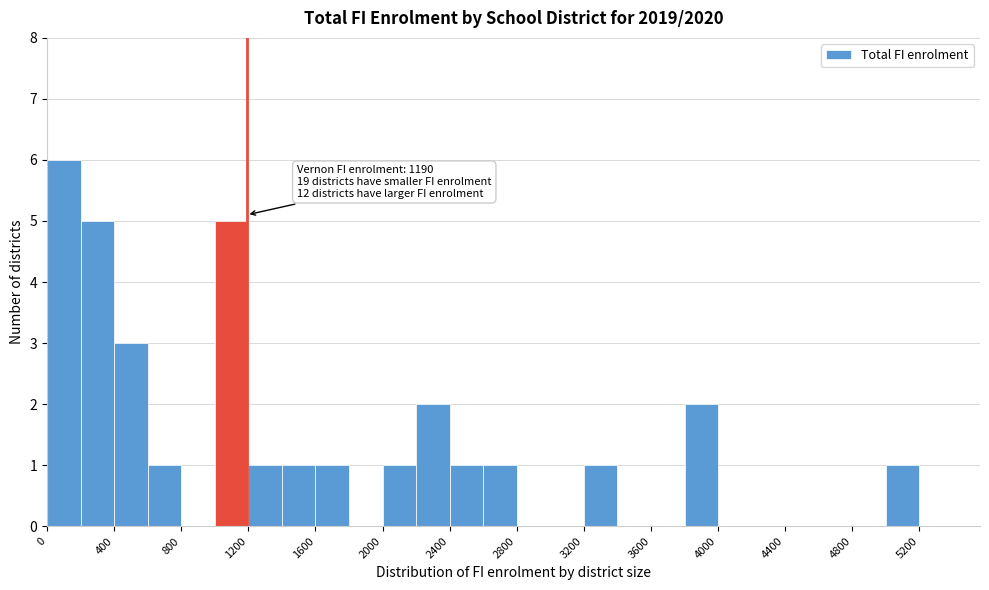

Over which range of the x-axis is the bar tallest?

0 to 200